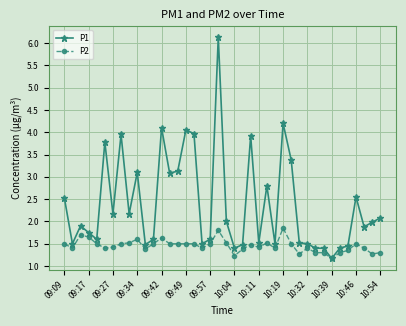

True or false: P1 has more than 2 points higher than both neighbors.

True